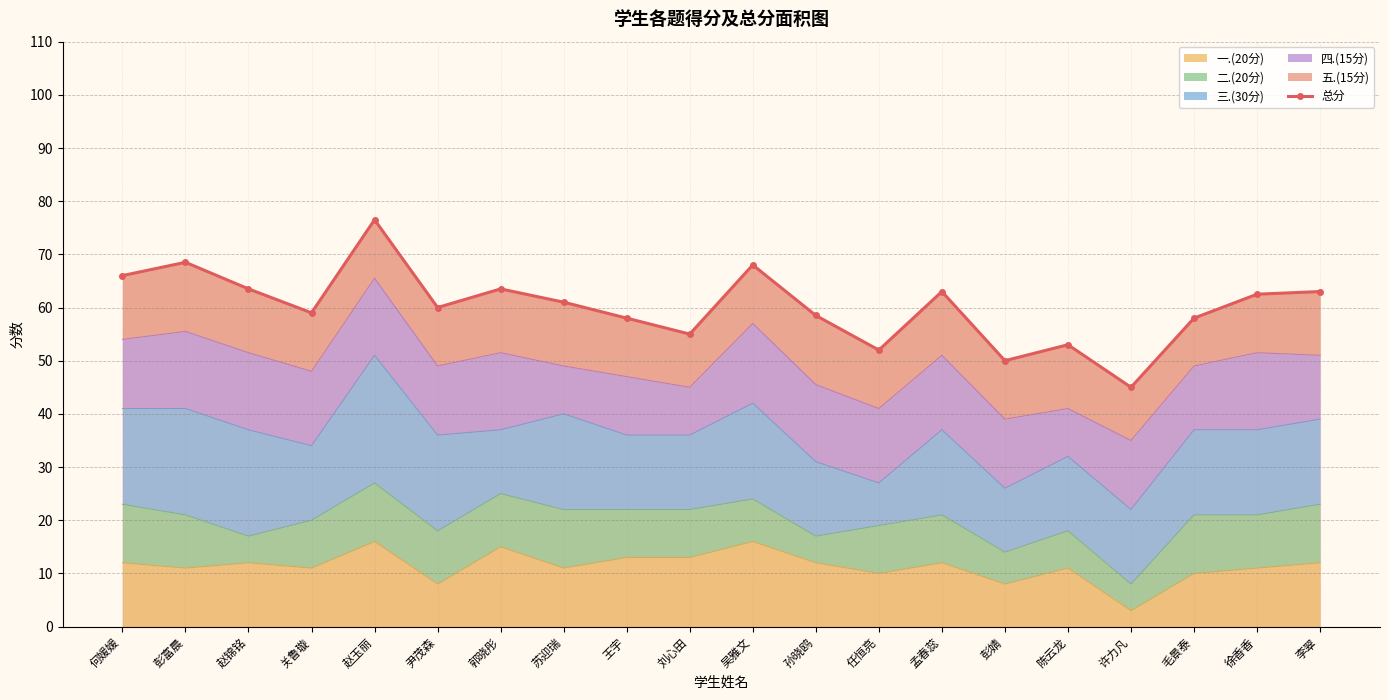

How many lines are shown in the chart?

1